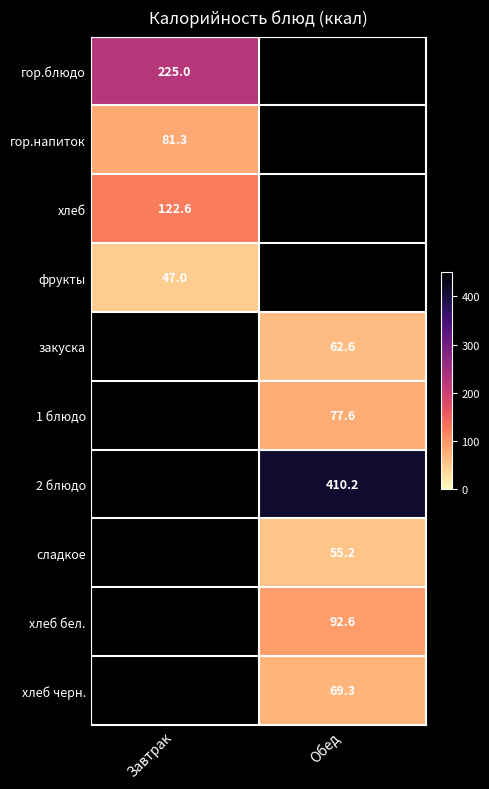

Which has a higher value, Завтрак or Обед?

Обед